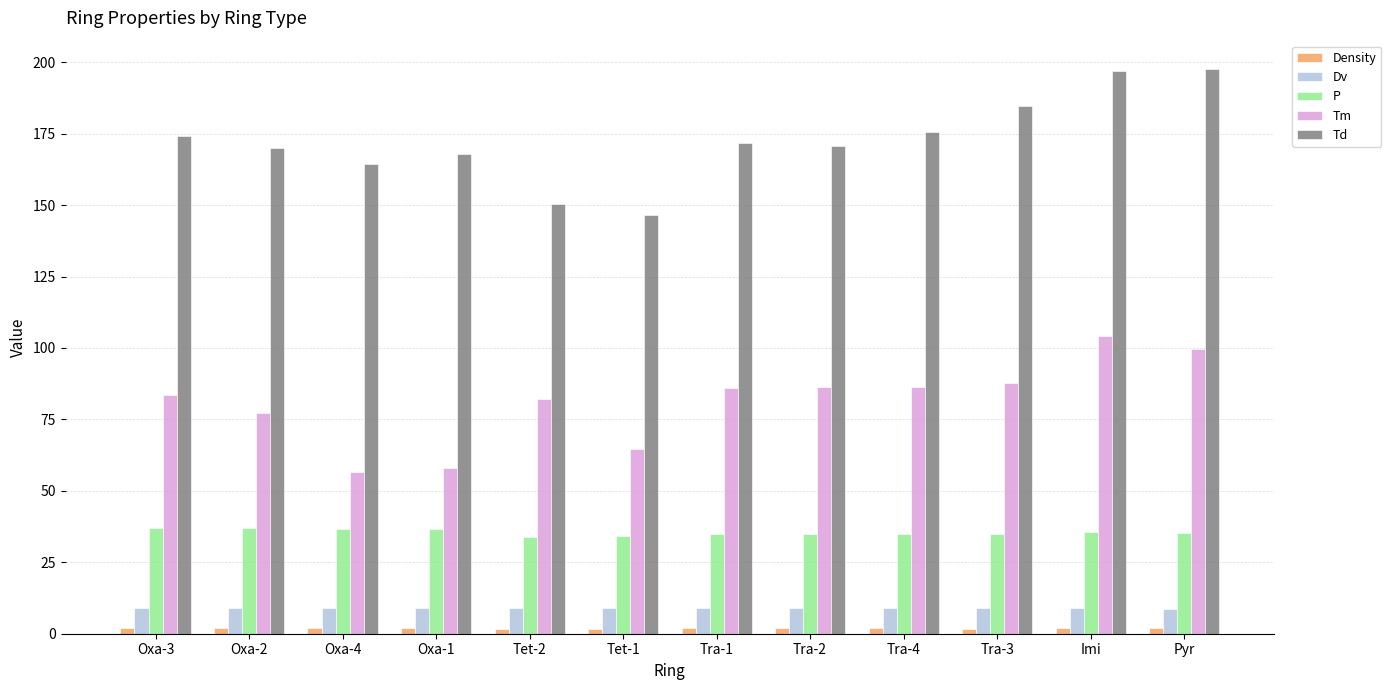

How many bars are there in total?

60